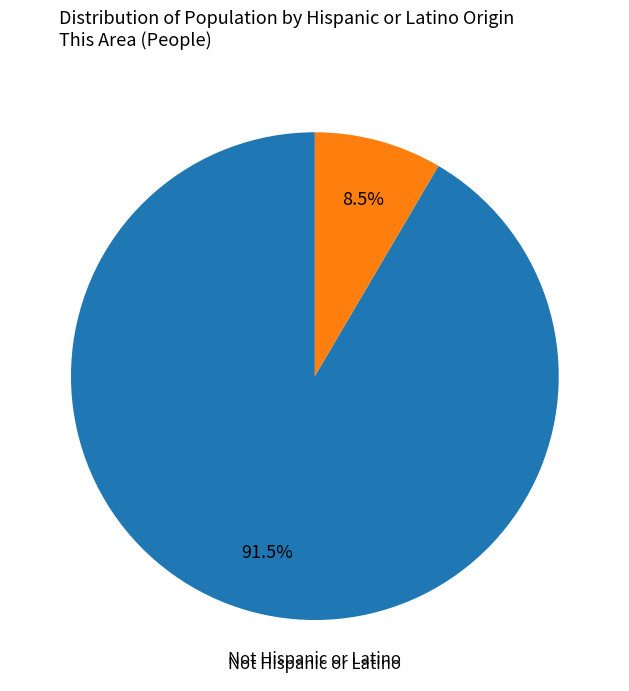

Does any single category account for the majority?

Yes